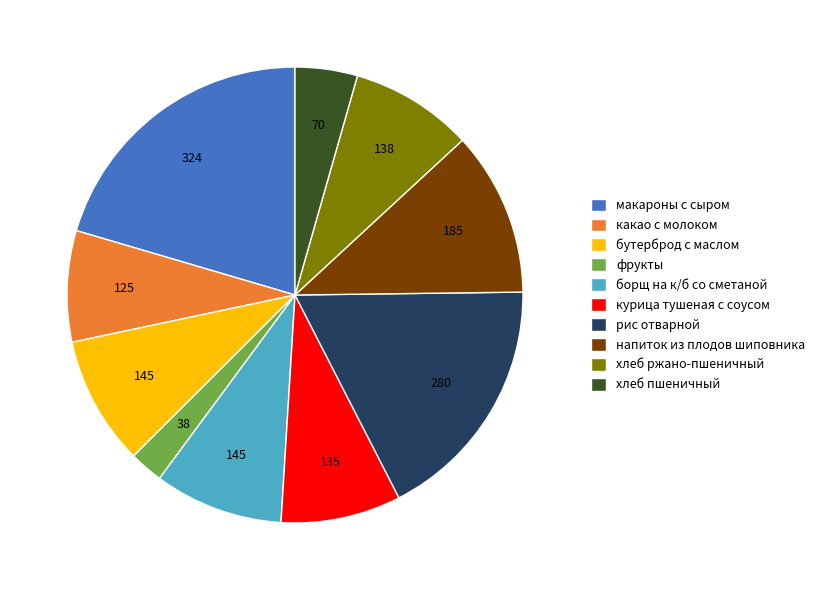

How many slices are in this pie chart?

10